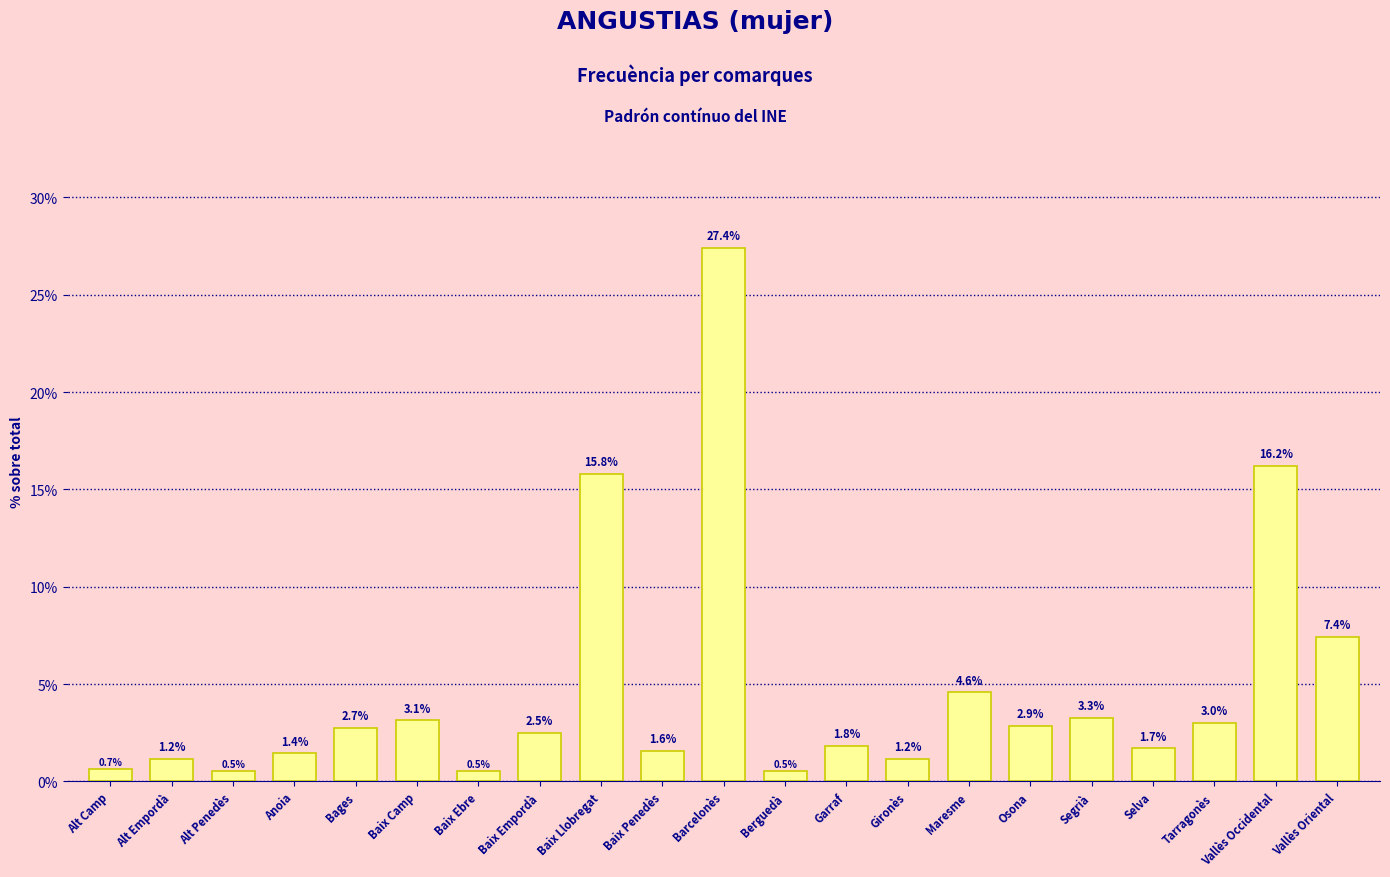

Approximately how many times larger is the value at Alt Empordà compared to Baix Empordà?

0.5